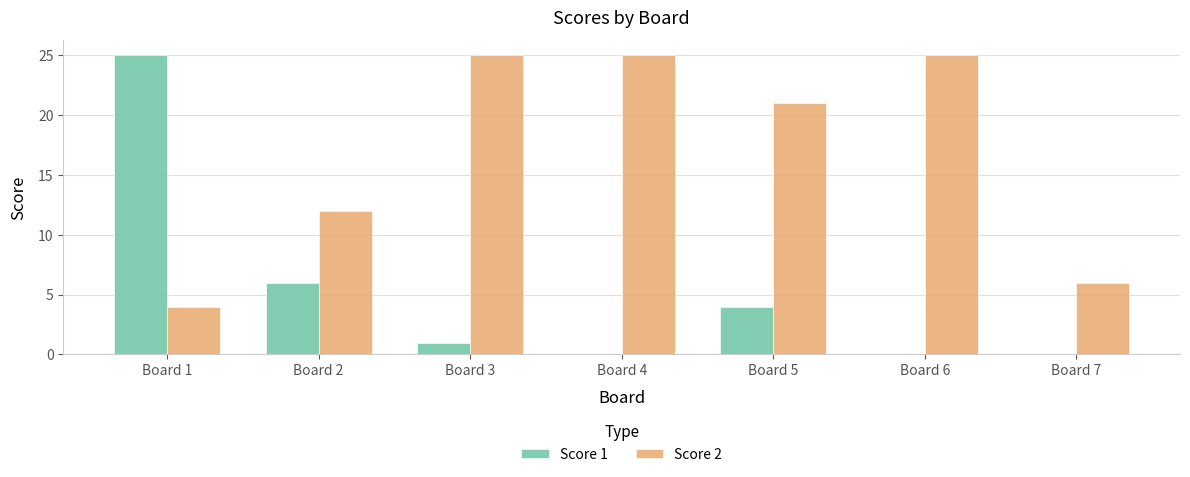

What is the sum of all Score 2 values?

118